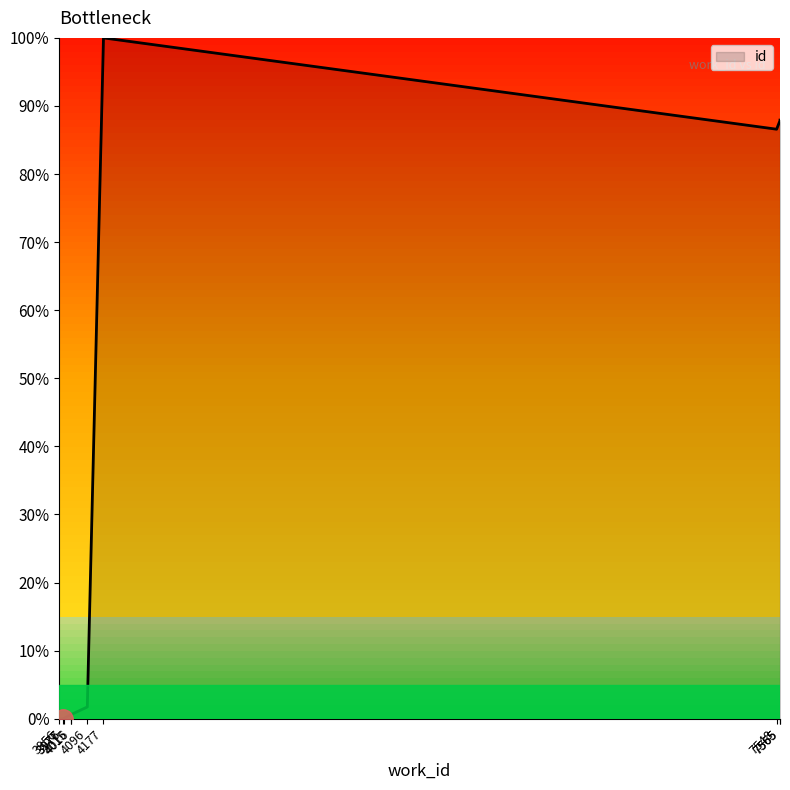

Count the number of categories in the chart.

10